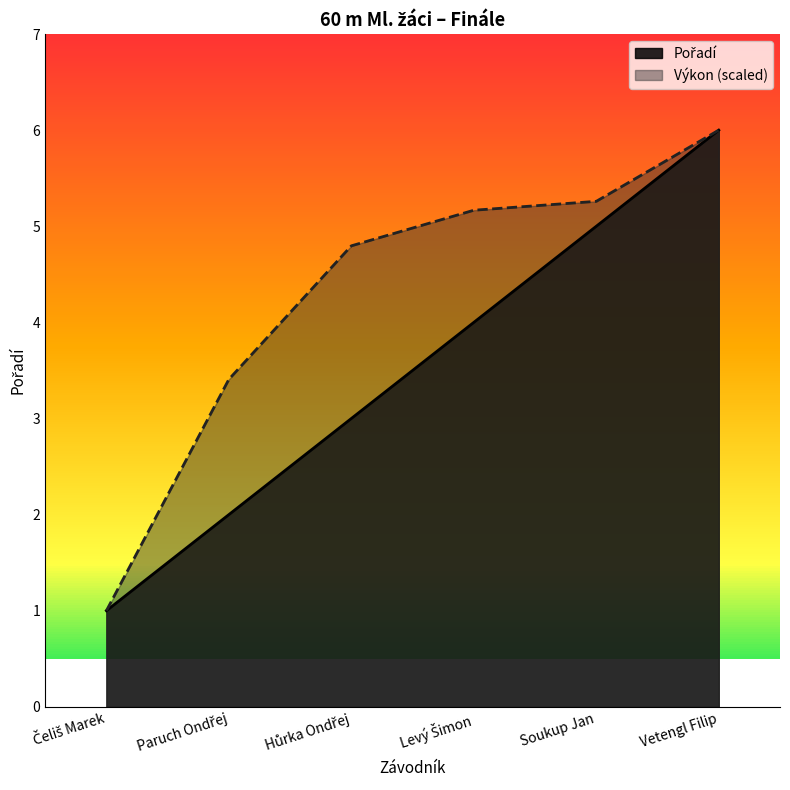

What is the difference between the maximum and second lowest values in the Pořadí series?

4.0